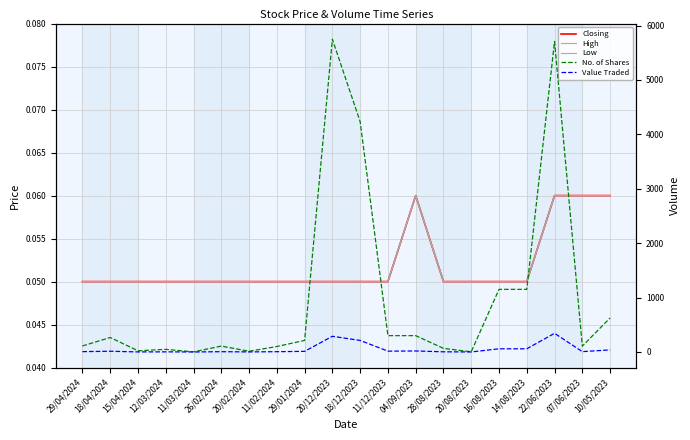

What is the maximum value for Low?

0.1